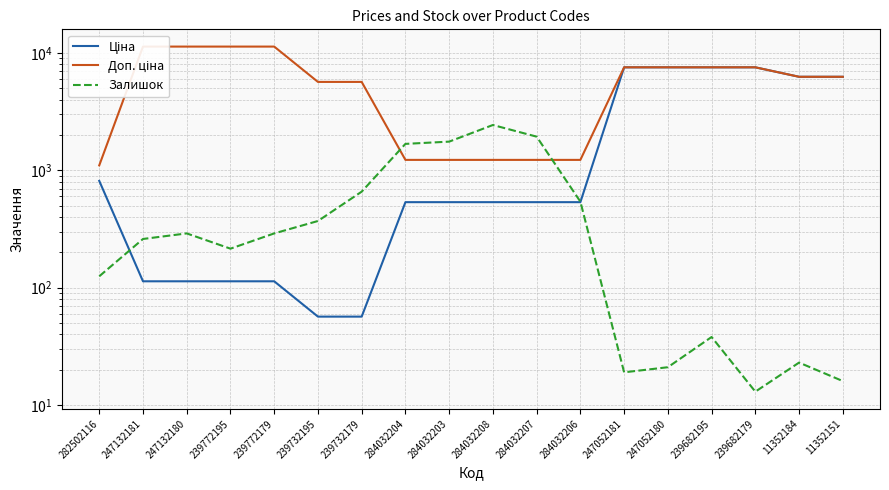

Is it true that Ціна equals 56.7 at 239732195?

True